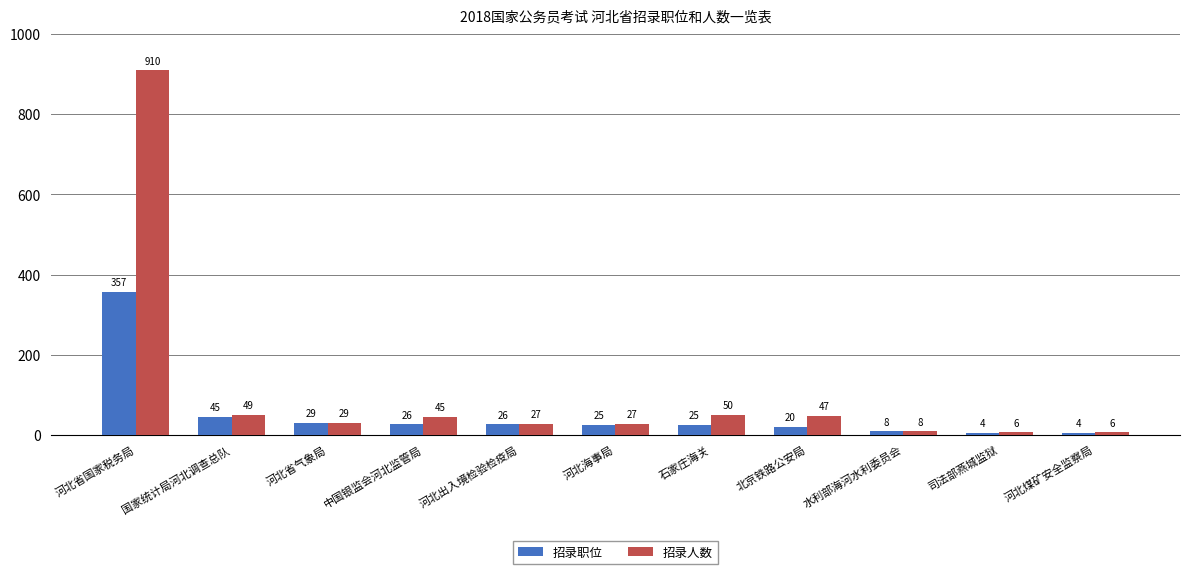

Is the value of 招录职位 at 河北省国家税务局 greater than the value of 招录人数 at 石家庄海关?

Yes